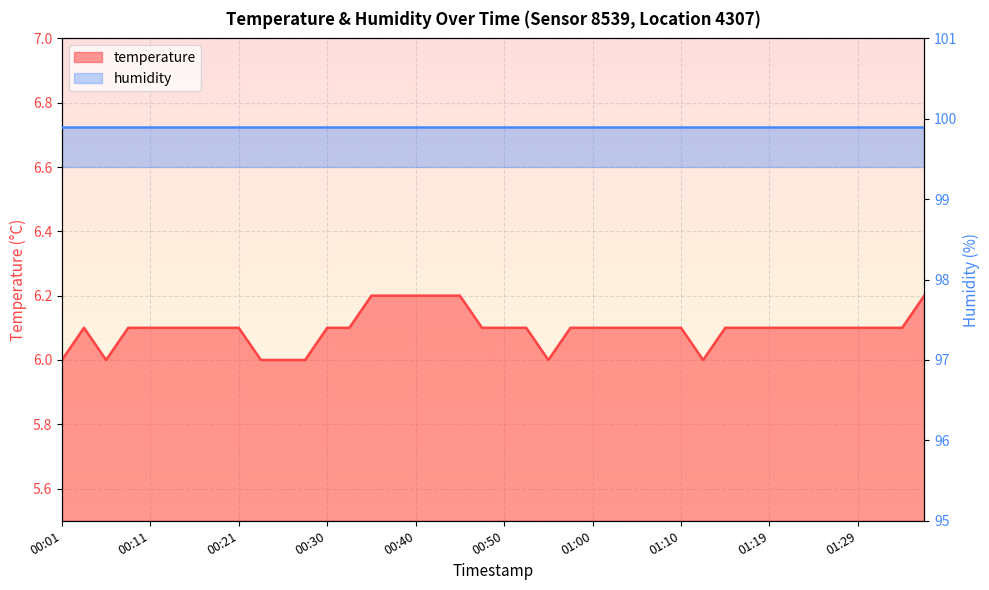

List the labels in order of value, smallest first.

00:01, 00:06, 00:23, 00:26, 00:28, 00:55, 01:12, 00:03, 00:08, 00:11, 00:13, 00:16, 00:18, 00:21, 00:30, 00:33, 00:48, 00:50, 00:52, 00:57, 01:00, 01:02, 01:05, 01:07, 01:10, 01:15, 01:17, 01:19, 01:22, 01:24, 01:27, 01:29, 01:32, 01:34, 00:35, 00:38, 00:40, 00:43, 00:45, 01:37